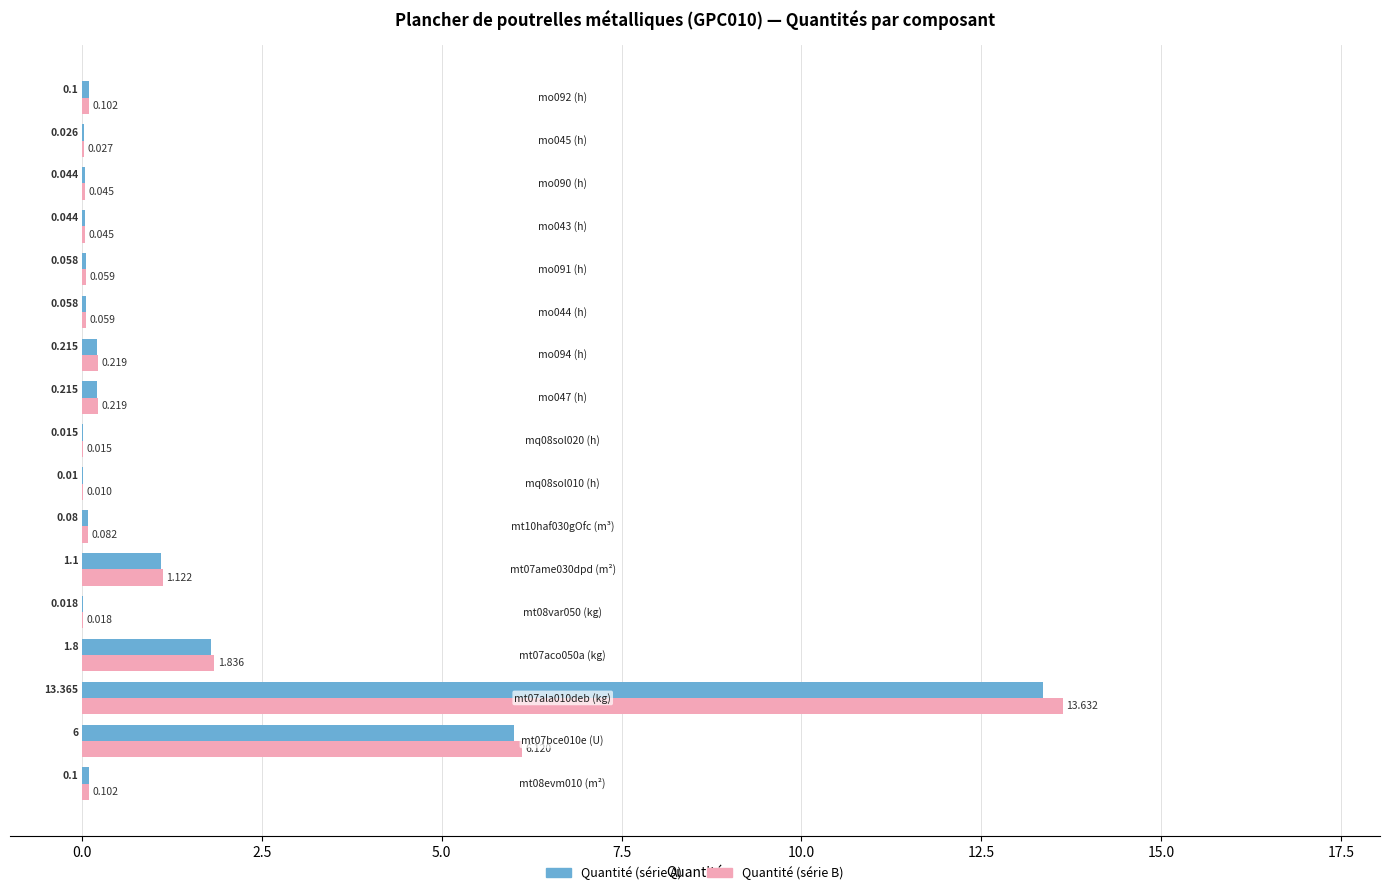

Which series has the largest total across all categories?

Quantité (série B)